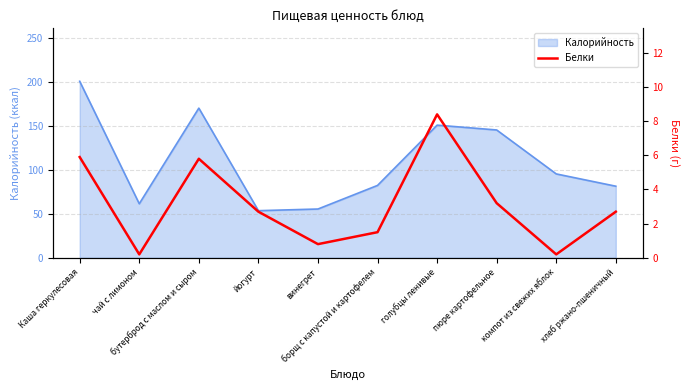

What is the maximum value for Калорийность?

201.2